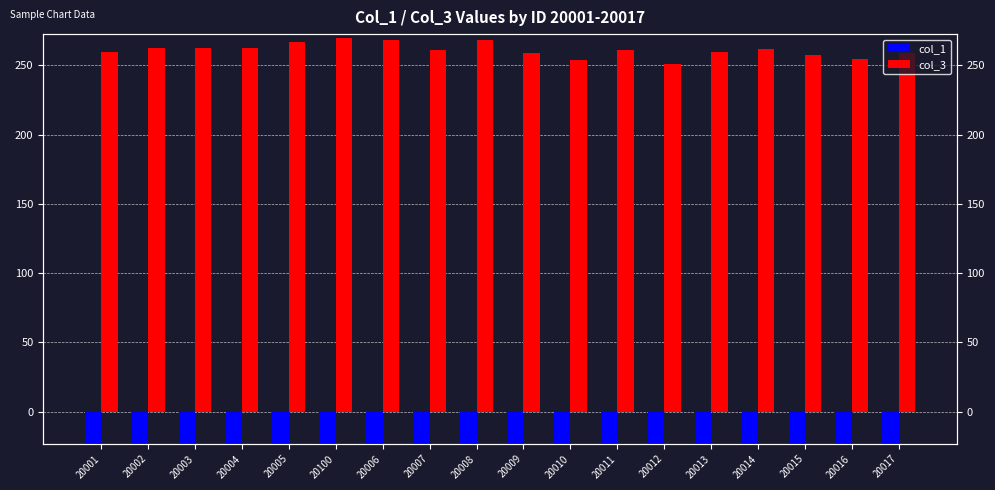

At which category is the sum across all series the highest?

20100